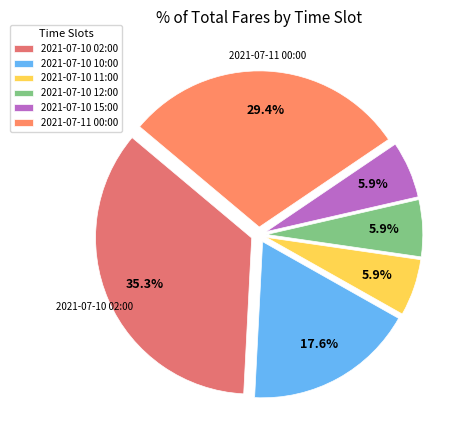

Is it true that 2021-07-10 02:00 is 35% of the pie?

True